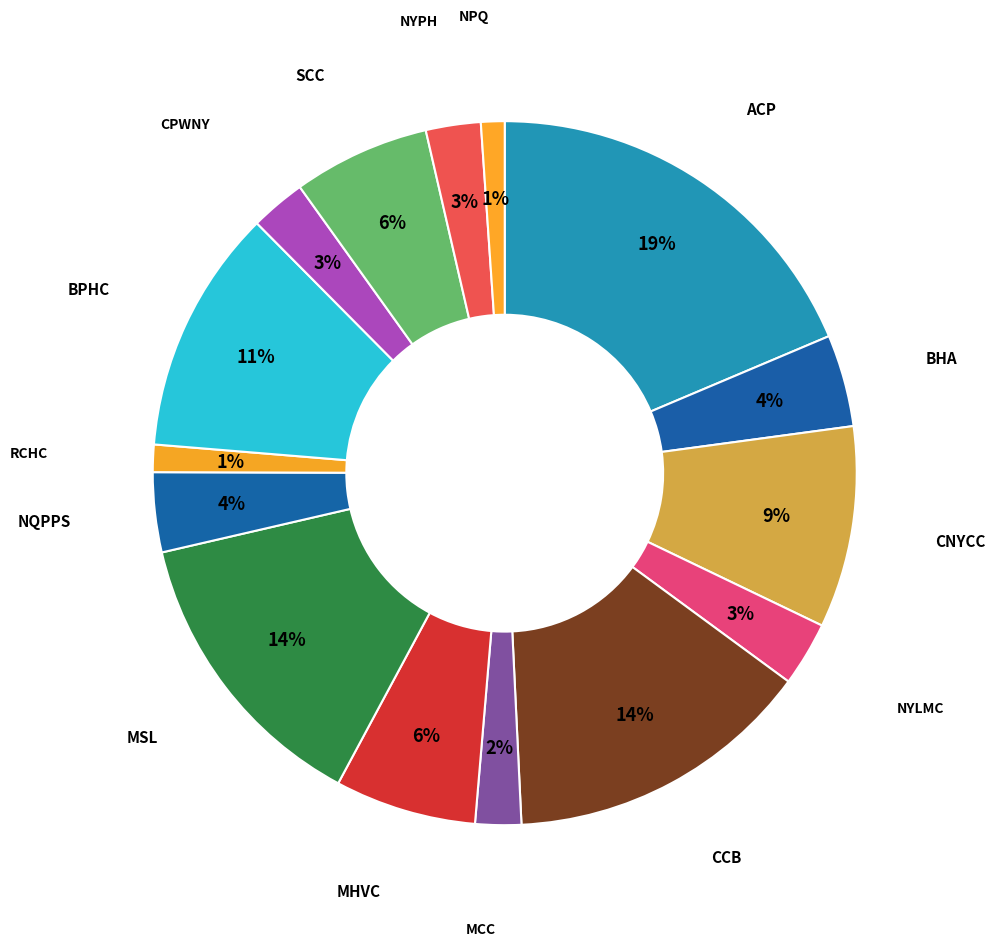

To the nearest percent, what is the difference between the largest and smallest slice percentages?

18%